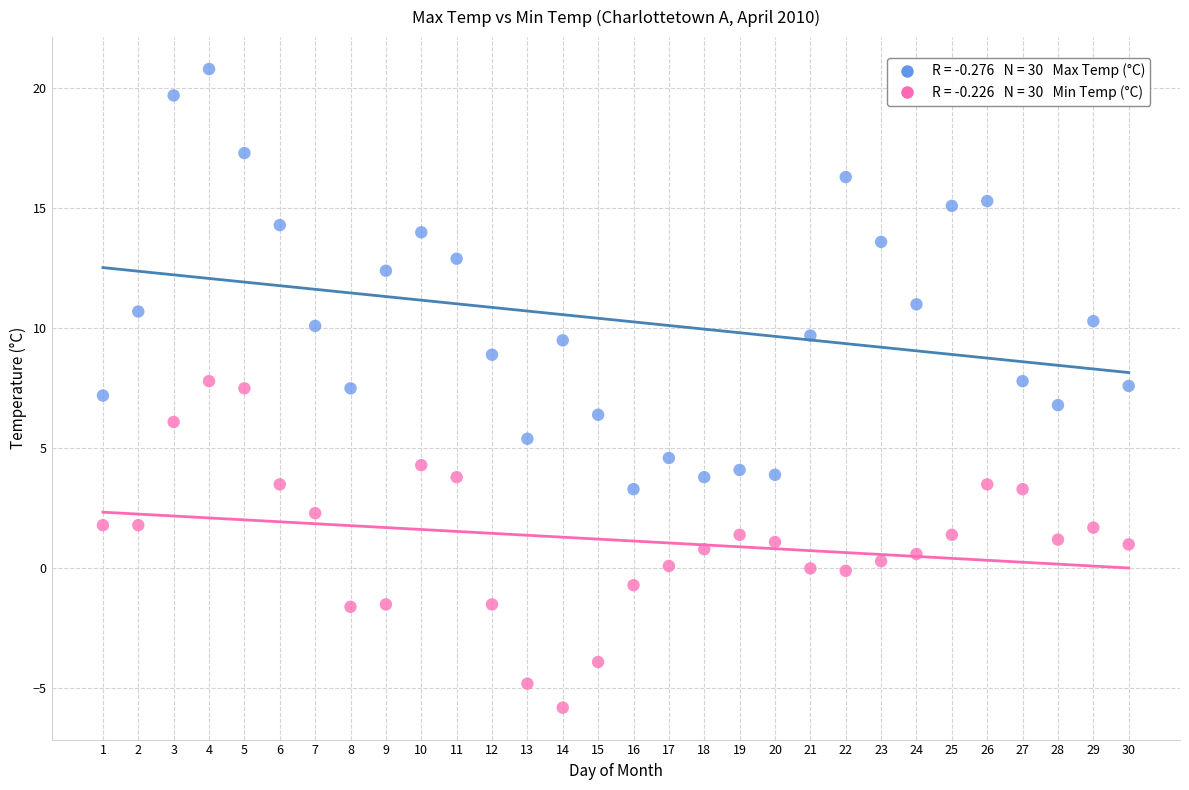

Across all data points, what is the range of X values (max minus min)?

29.0